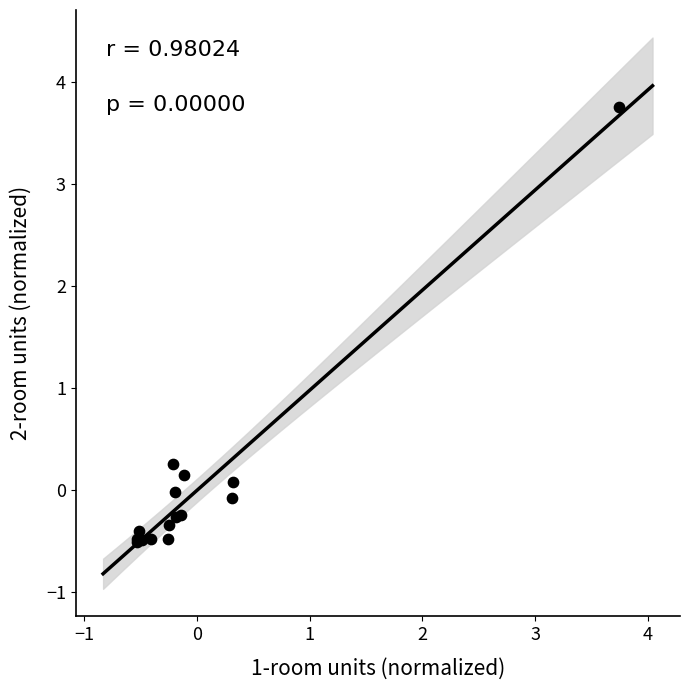

What Y value in the scatter plot is closest to 1?

0.3